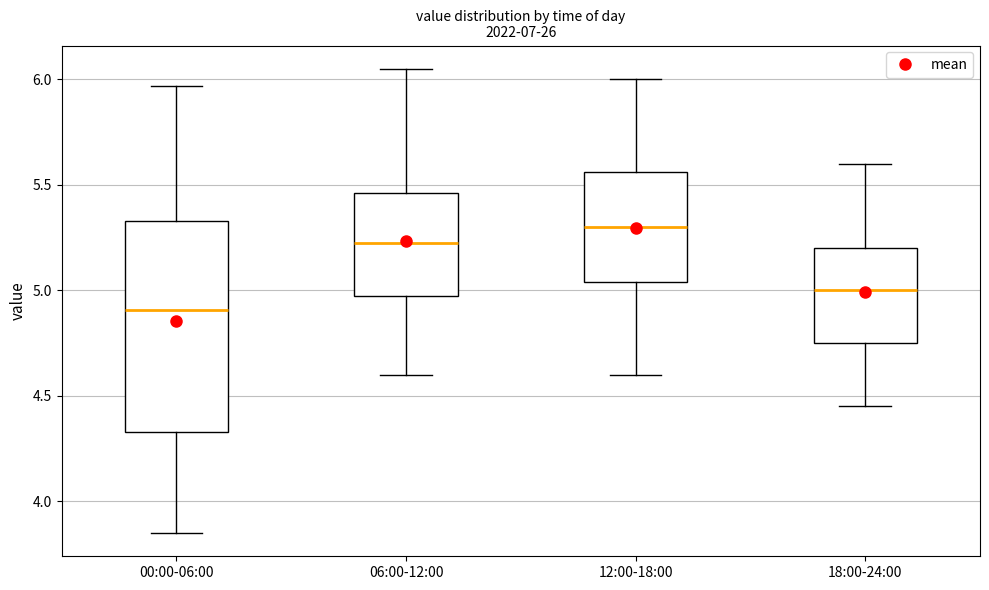

Reading left to right, read every box against the y-axis: the position of its median line, the range the box covers, and the ends of its whiskers. The values are not printed on the chart, so give them approximately, as read against the axis.

00:00-06:00: median 4.90, box 4.35 to 5.35, whiskers 3.85 to 5.95
06:00-12:00: median 5.25, box 5.00 to 5.45, whiskers 4.60 to 6.05
12:00-18:00: median 5.30, box 5.05 to 5.55, whiskers 4.60 to 6.00
18:00-24:00: median 5.00, box 4.75 to 5.20, whiskers 4.45 to 5.60